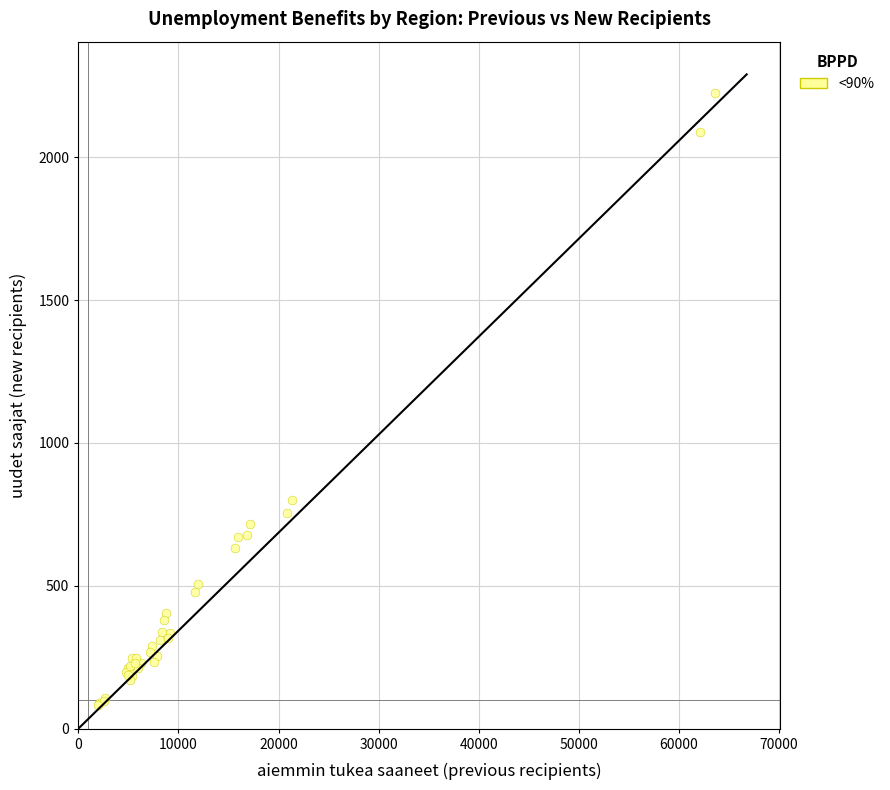

What Y value in the scatter plot is closest to 1154?

802